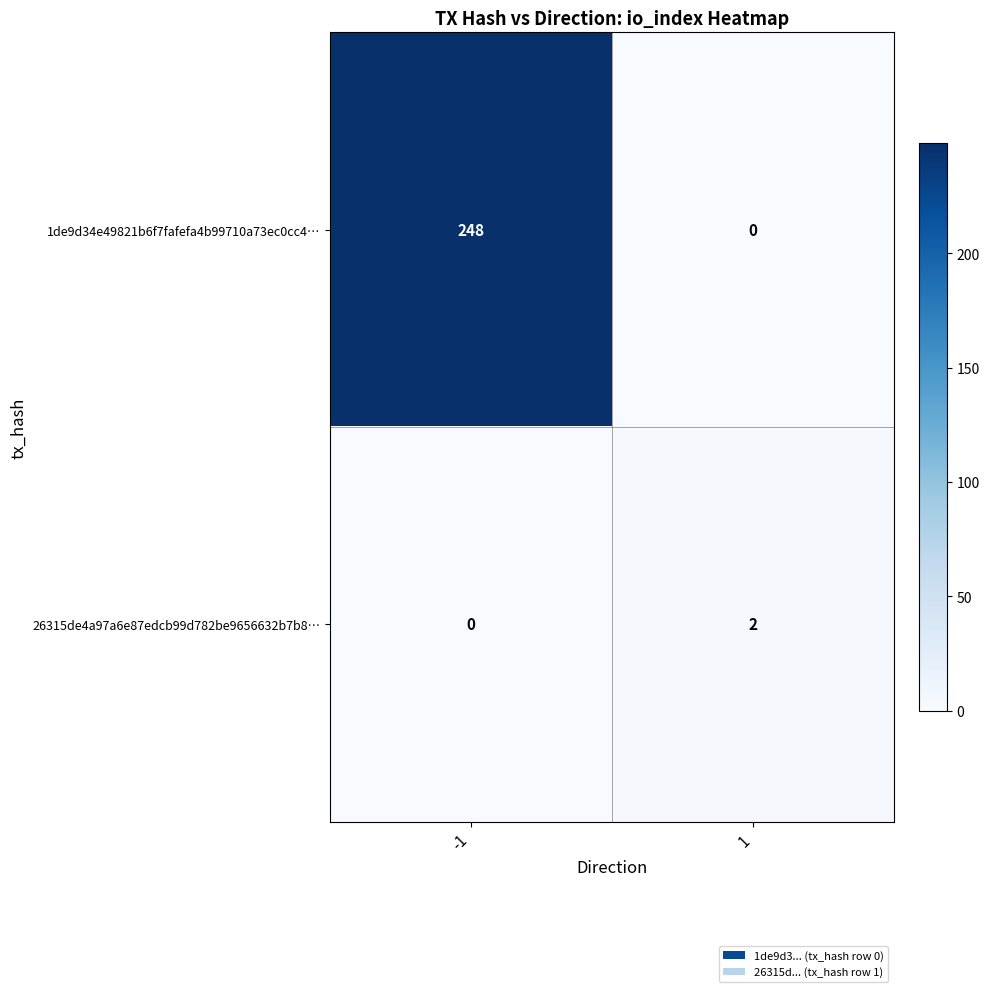

What is the average value of the 1de9d34e49821b6f7fafefa4b99710a73ec0cc4… series?

124